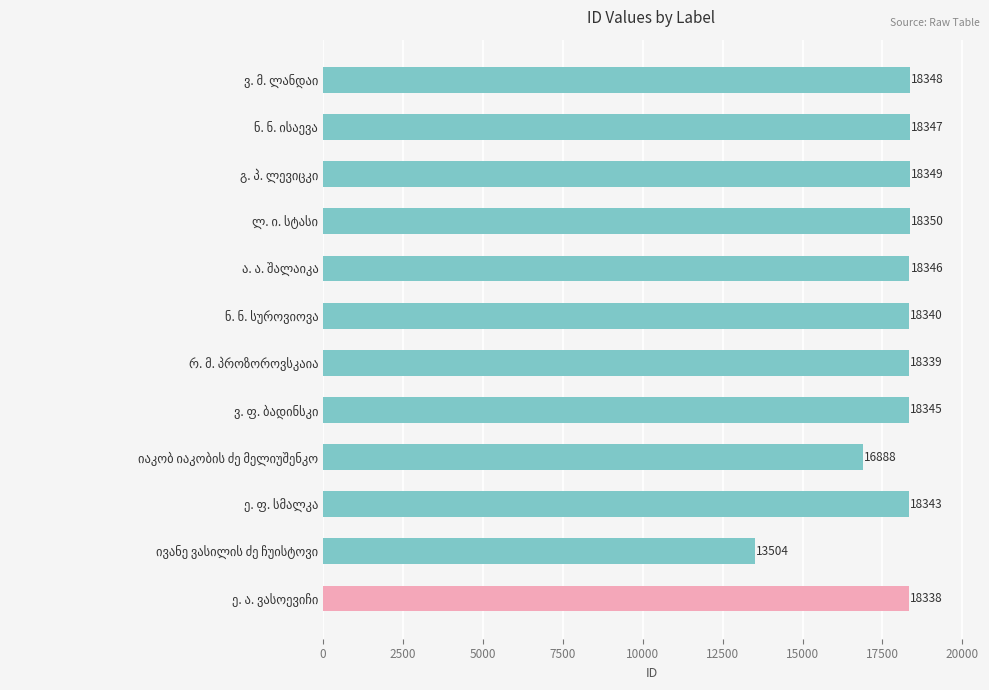

What is the difference between the maximum and second lowest values?

1462